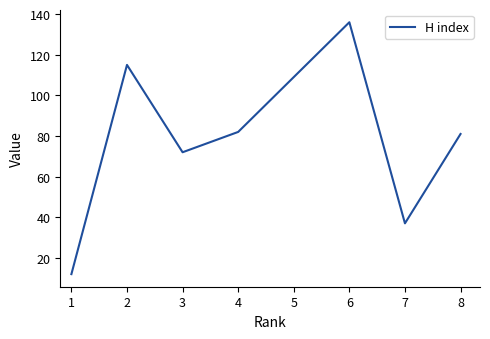

Where is the first local minimum?

3